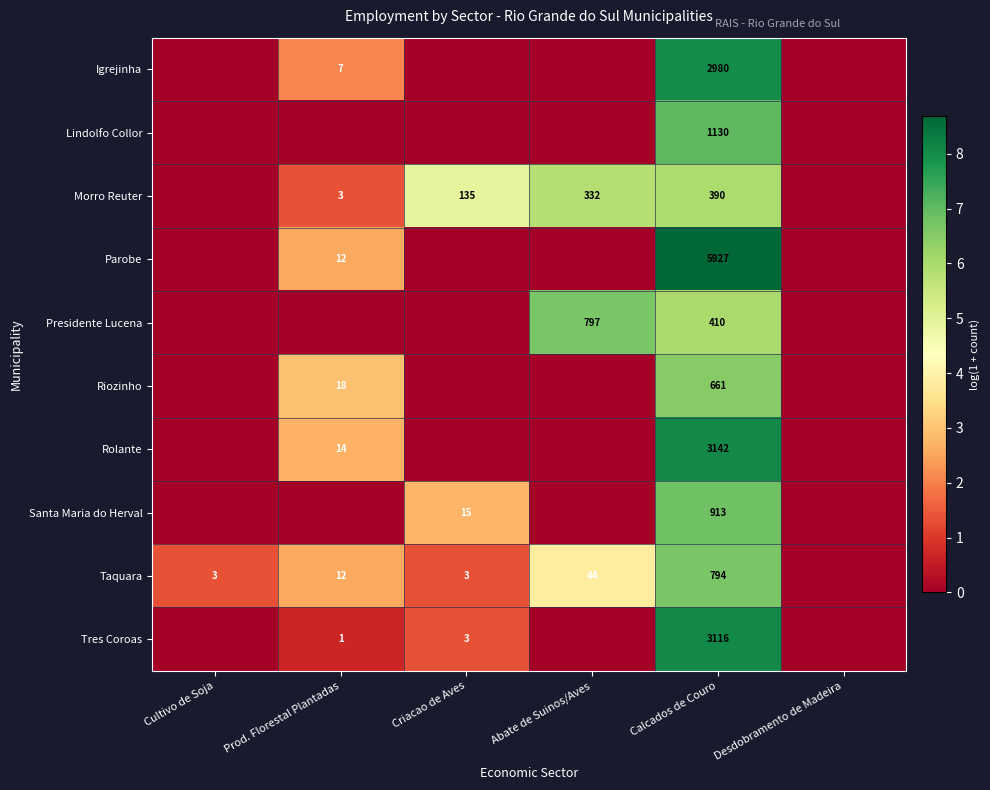

The value of Taquara at Cultivo de Soja is 5. True or false?

False